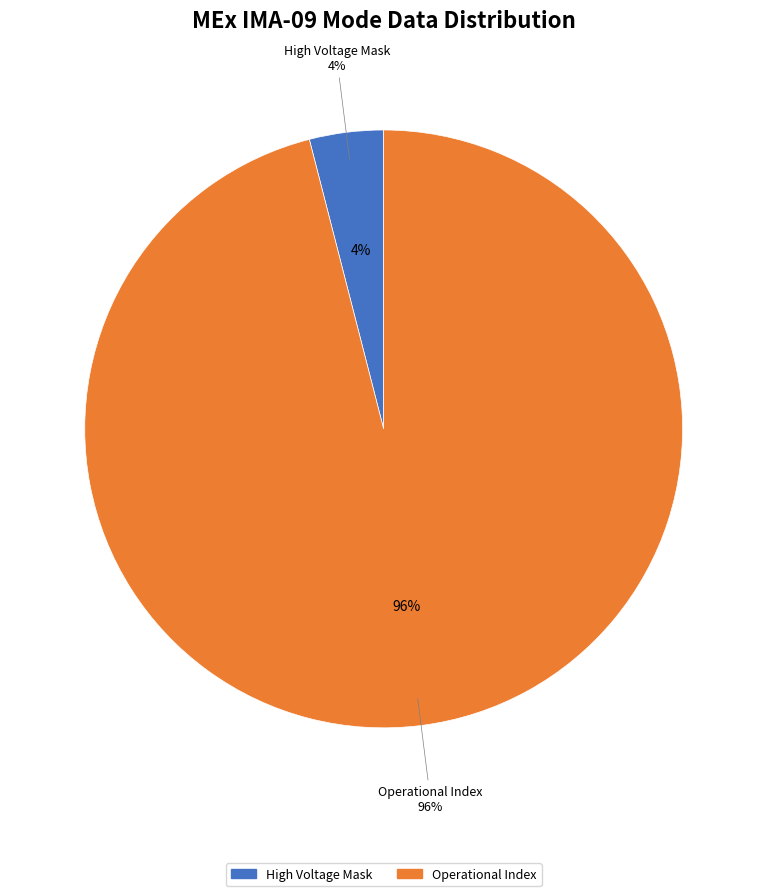

Is there any slice that represents more than half of the pie?

Yes